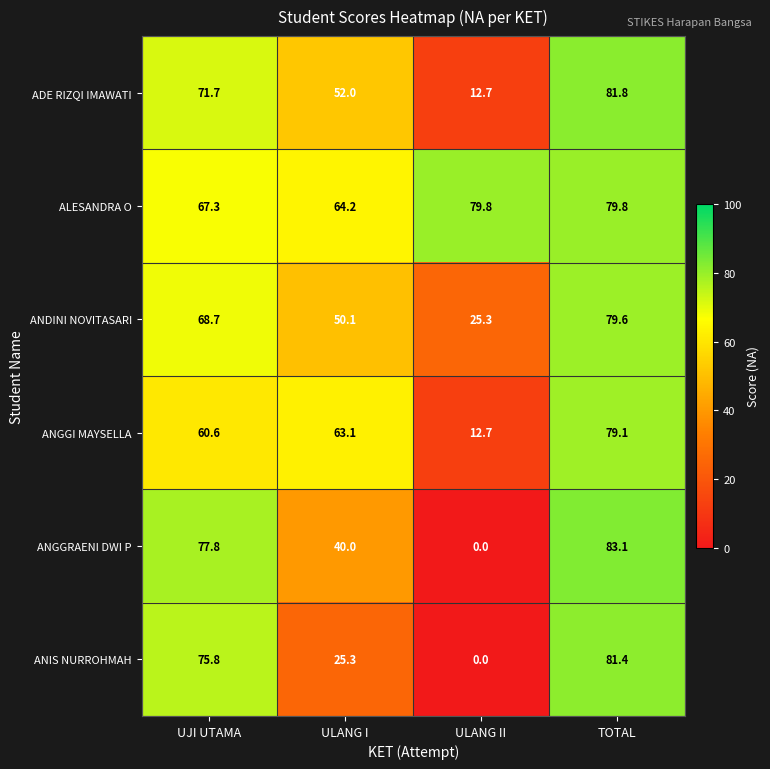

Read the ADE RIZQI IMAWATI value at TOTAL.

81.8